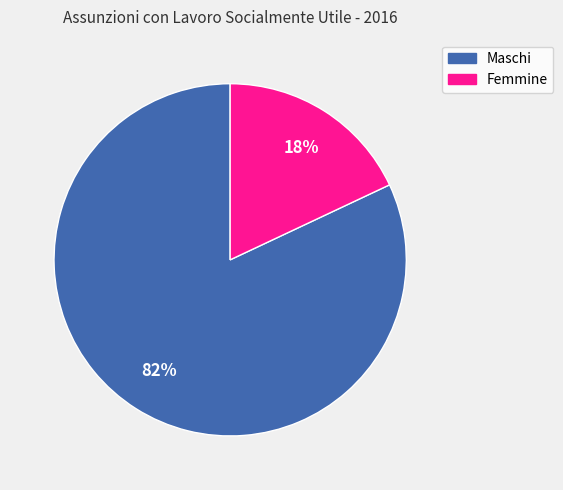

How many segments does this pie chart have?

2